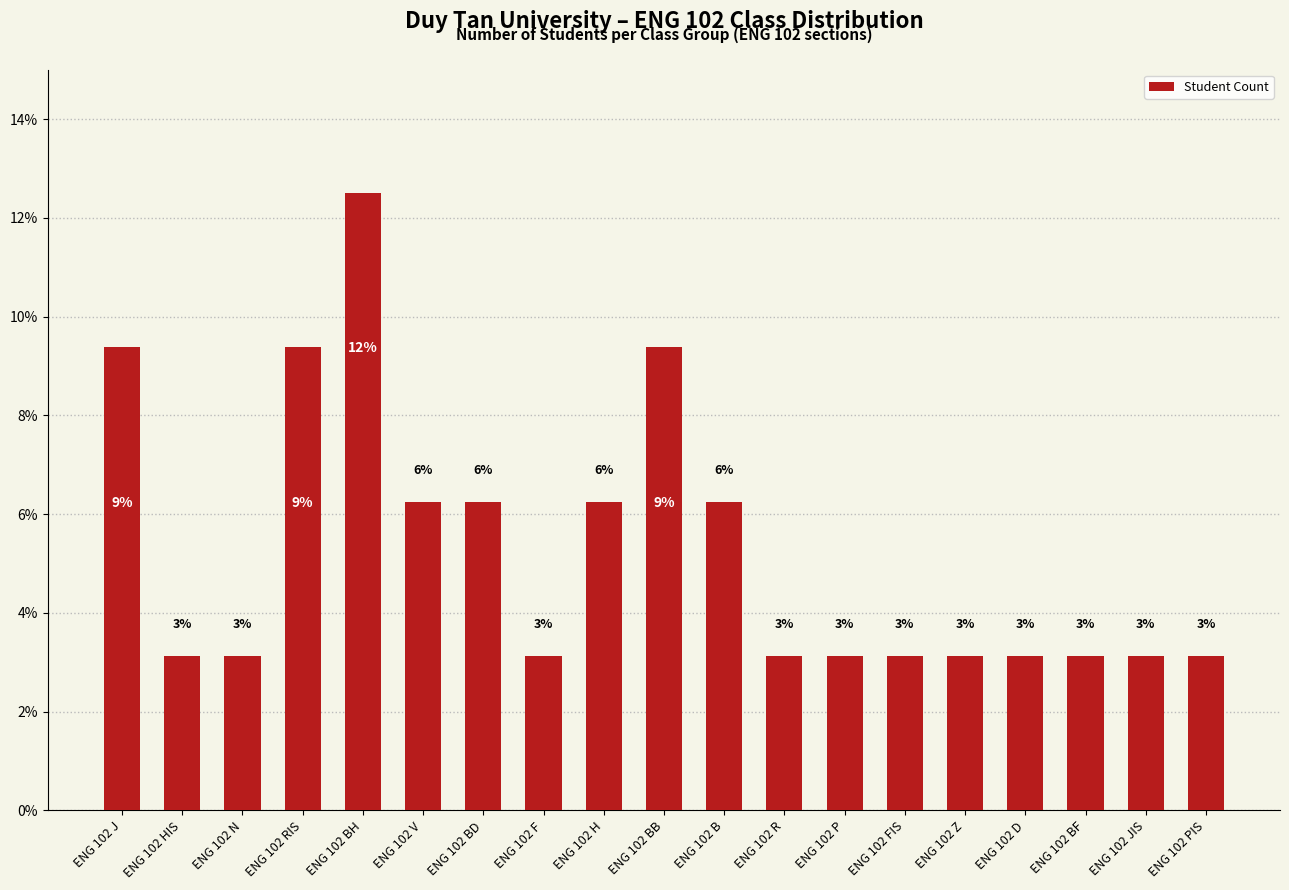

What is the difference between the maximum and minimum values?

9.4